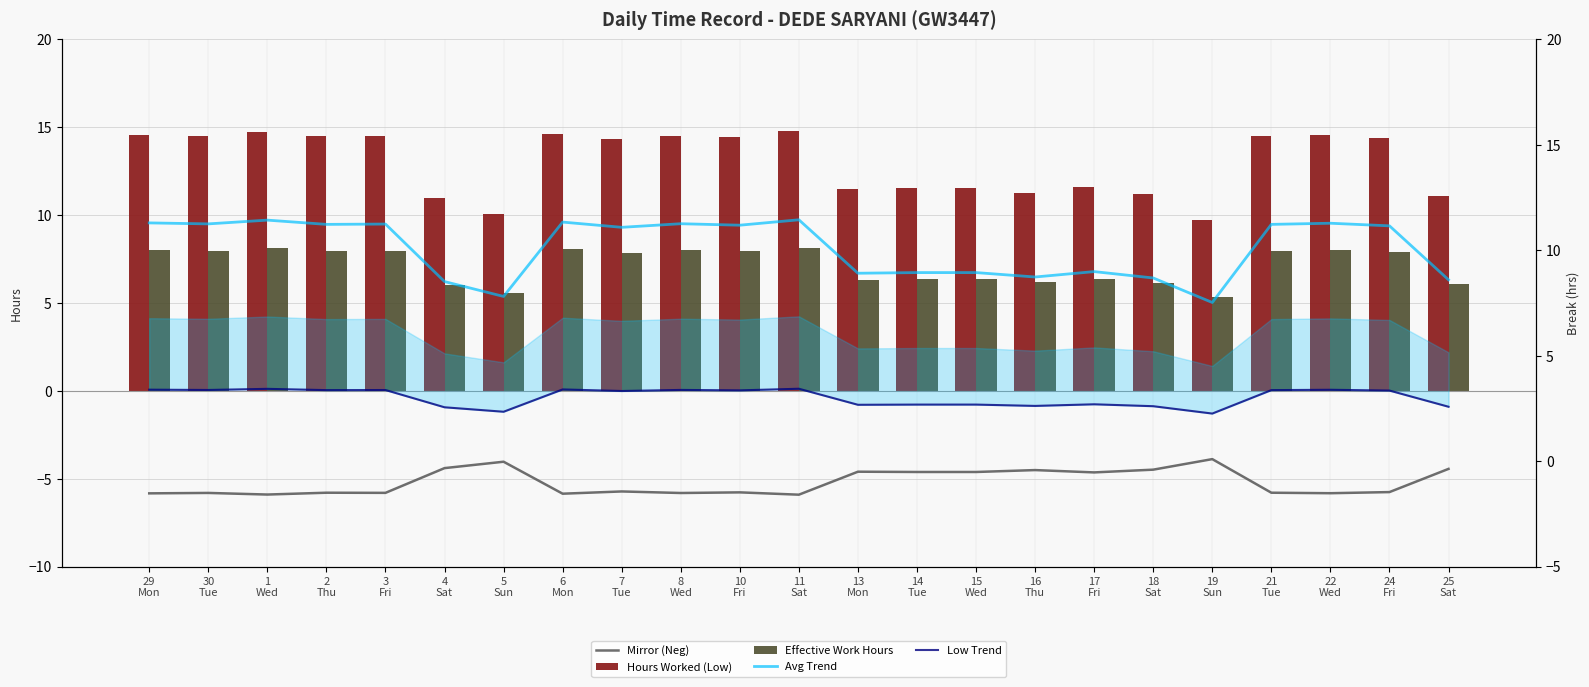

At 10
Fri, list the series in order from smallest to largest.

Mirror (Neg), Low Trend, Effective Work Hours, Avg Trend, Hours Worked (Low)